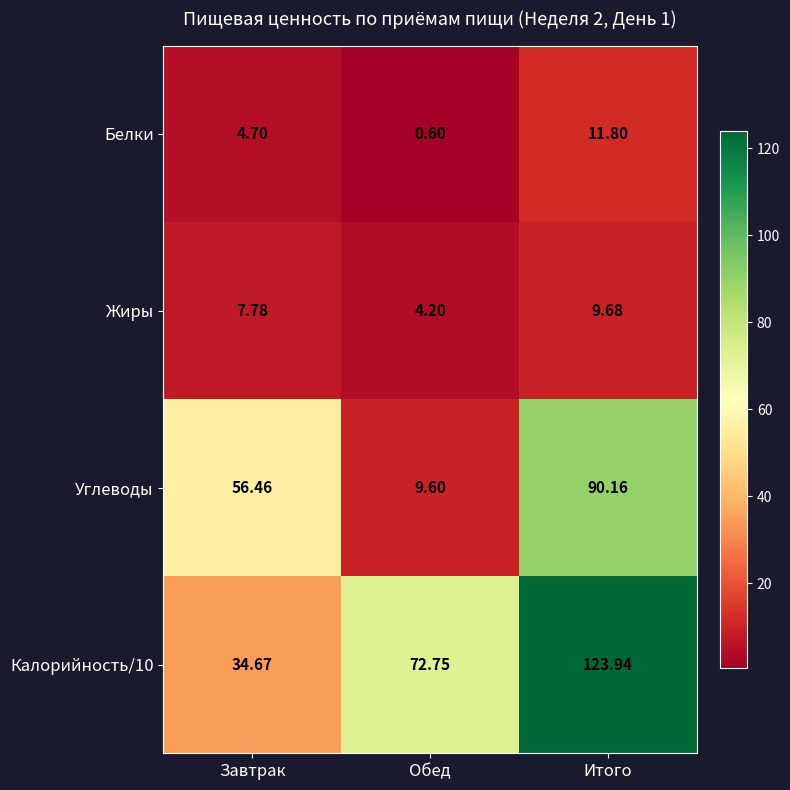

At which category is the sum across all series the highest?

Итого